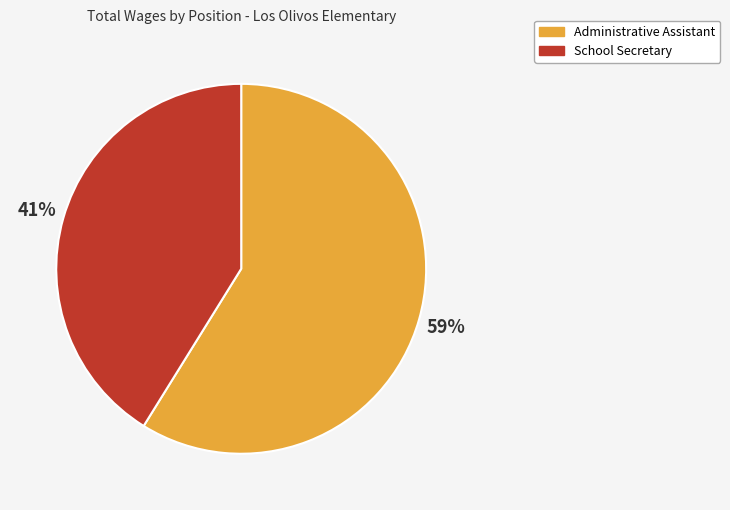

What percentage is the School Secretary slice, to the nearest percent?

41%